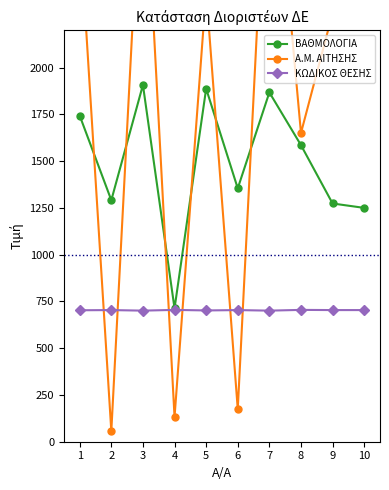

Is it true that ΒΑΘΜΟΛΟΓΙΑ equals 1586.0 at 8?

True